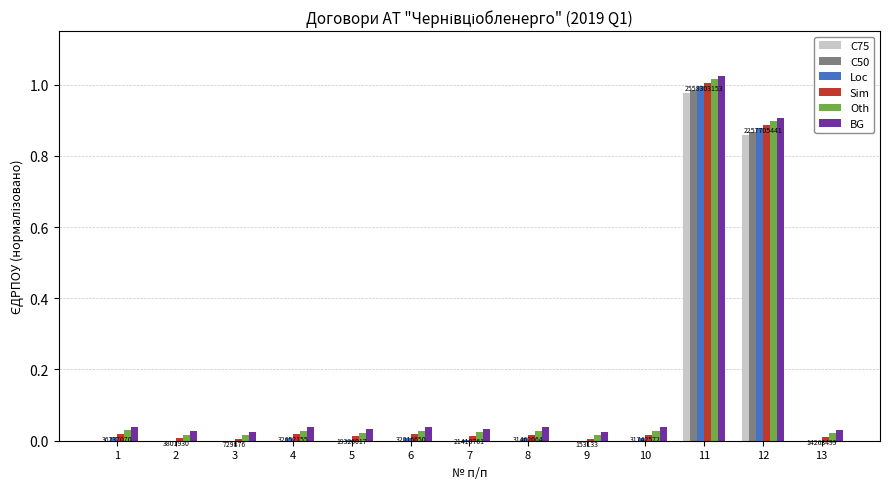

Rank the categories by Oth value from lowest to highest.

9, 3, 2, 13, 5, 7, 8, 10, 6, 4, 1, 12, 11